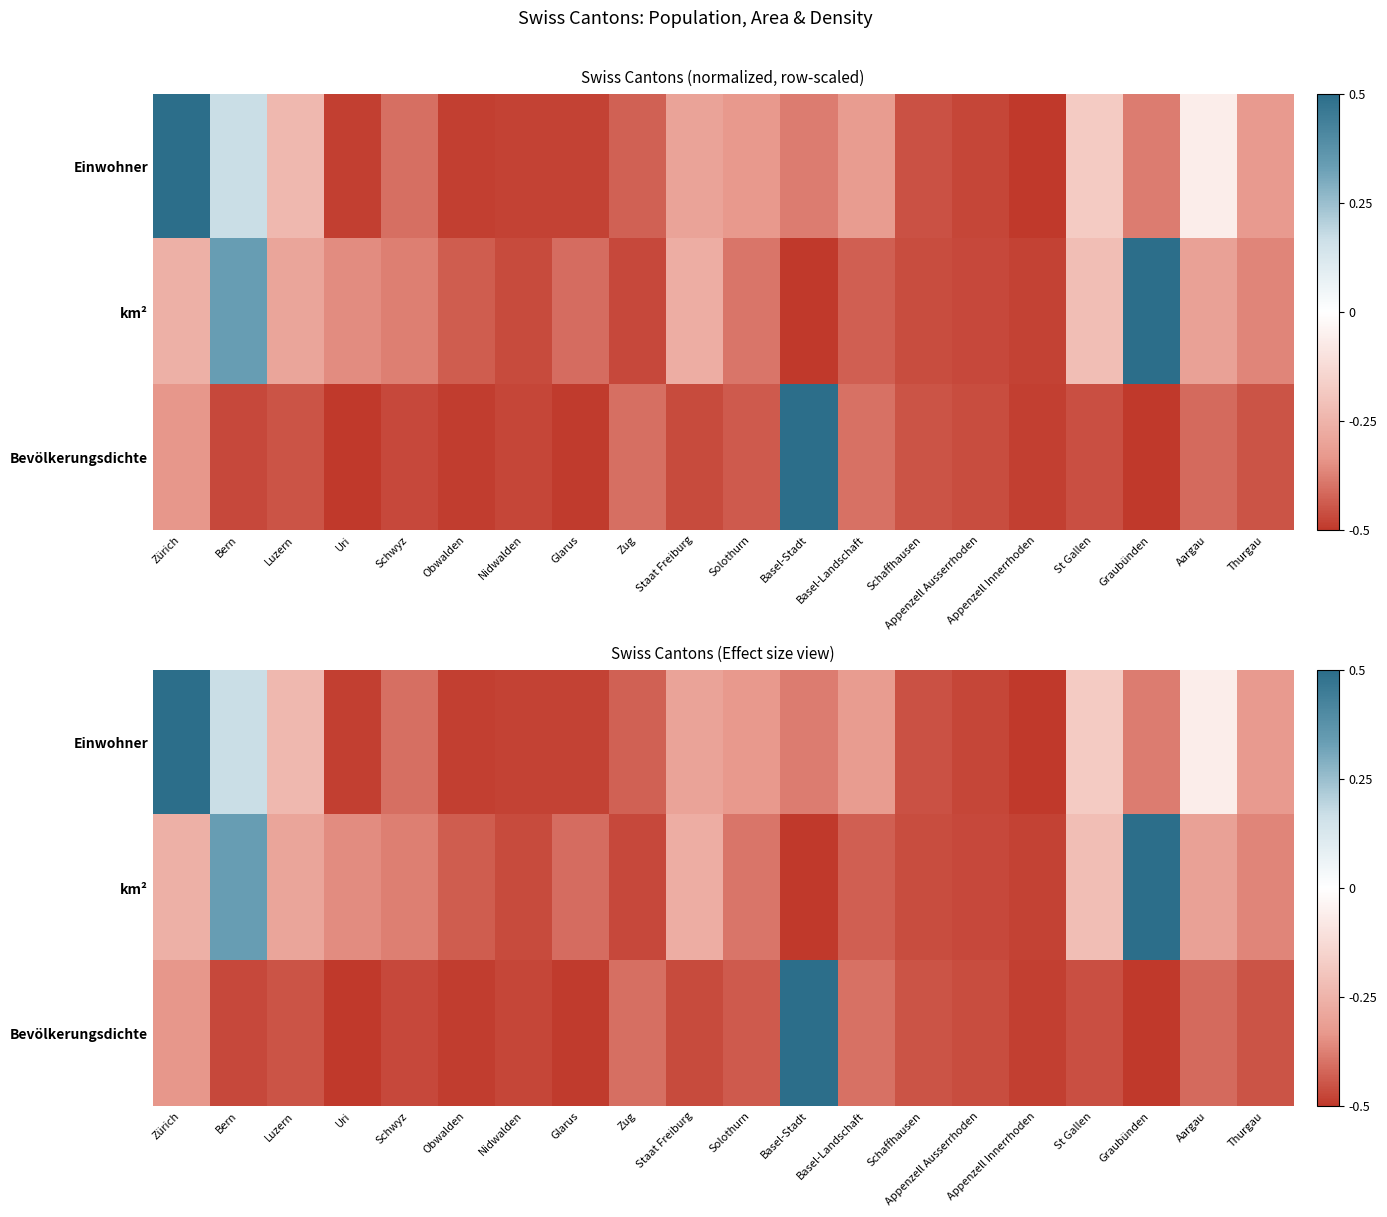

Which has a higher value, Luzern or Appenzell Innerrhoden?

Luzern